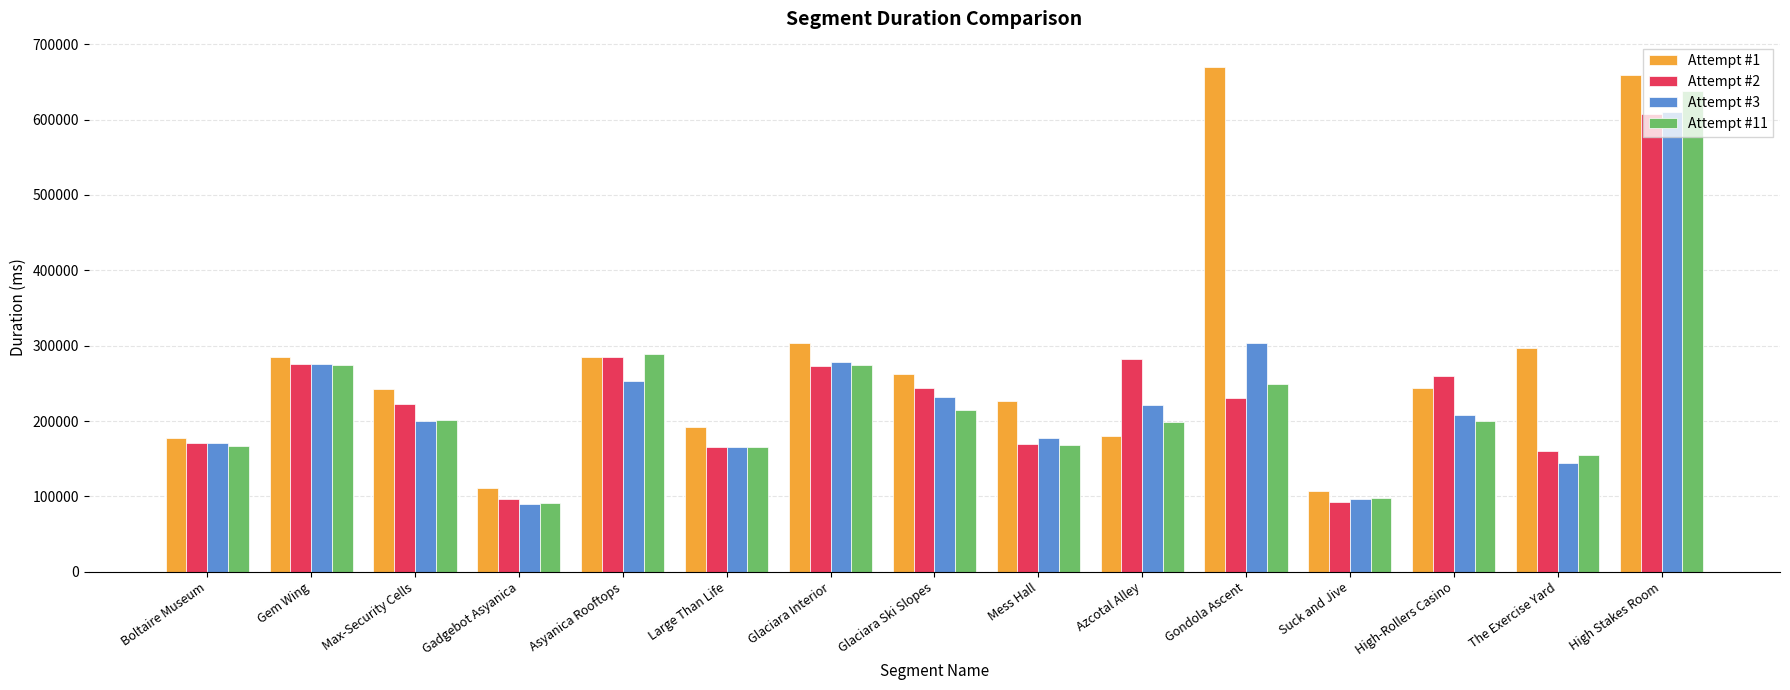

What is the difference between the second highest and minimum values in the Attempt #3 series?

214258